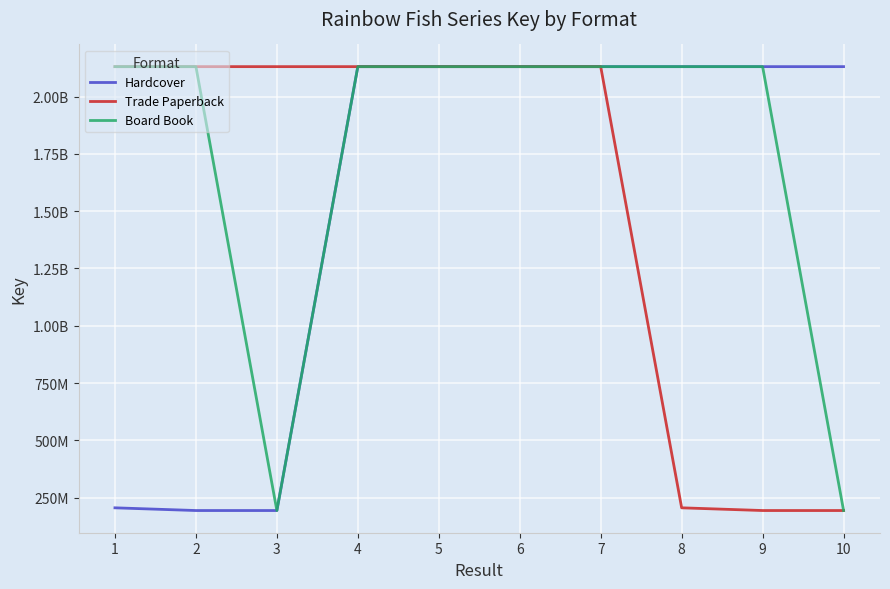

Where do Hardcover and Trade Paperback first cross each other?

4 and 5